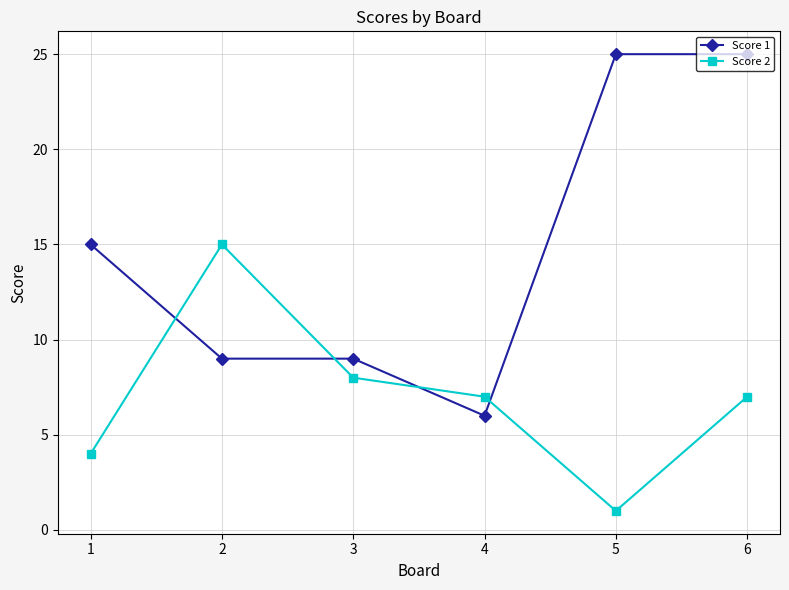

True or false: Score 1 and Score 2 cross at least once.

True